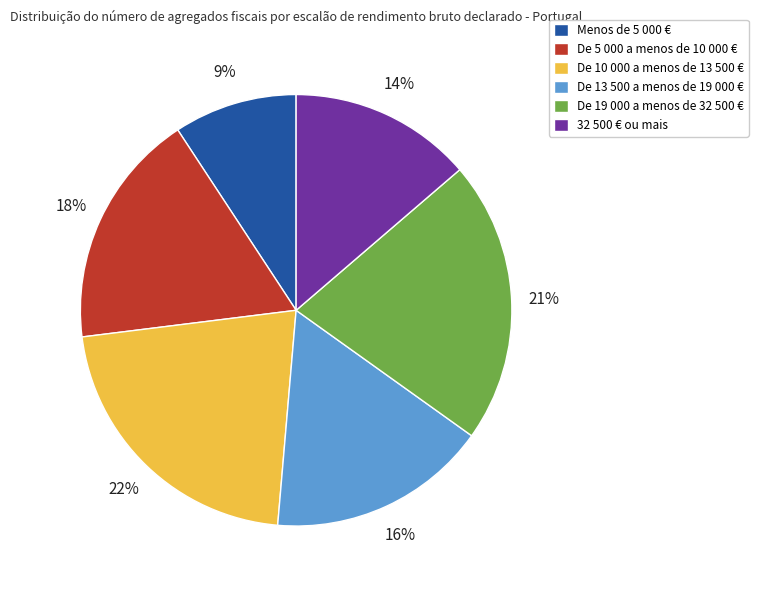

To the nearest percent, what portion does 32 500 € ou mais represent?

14%